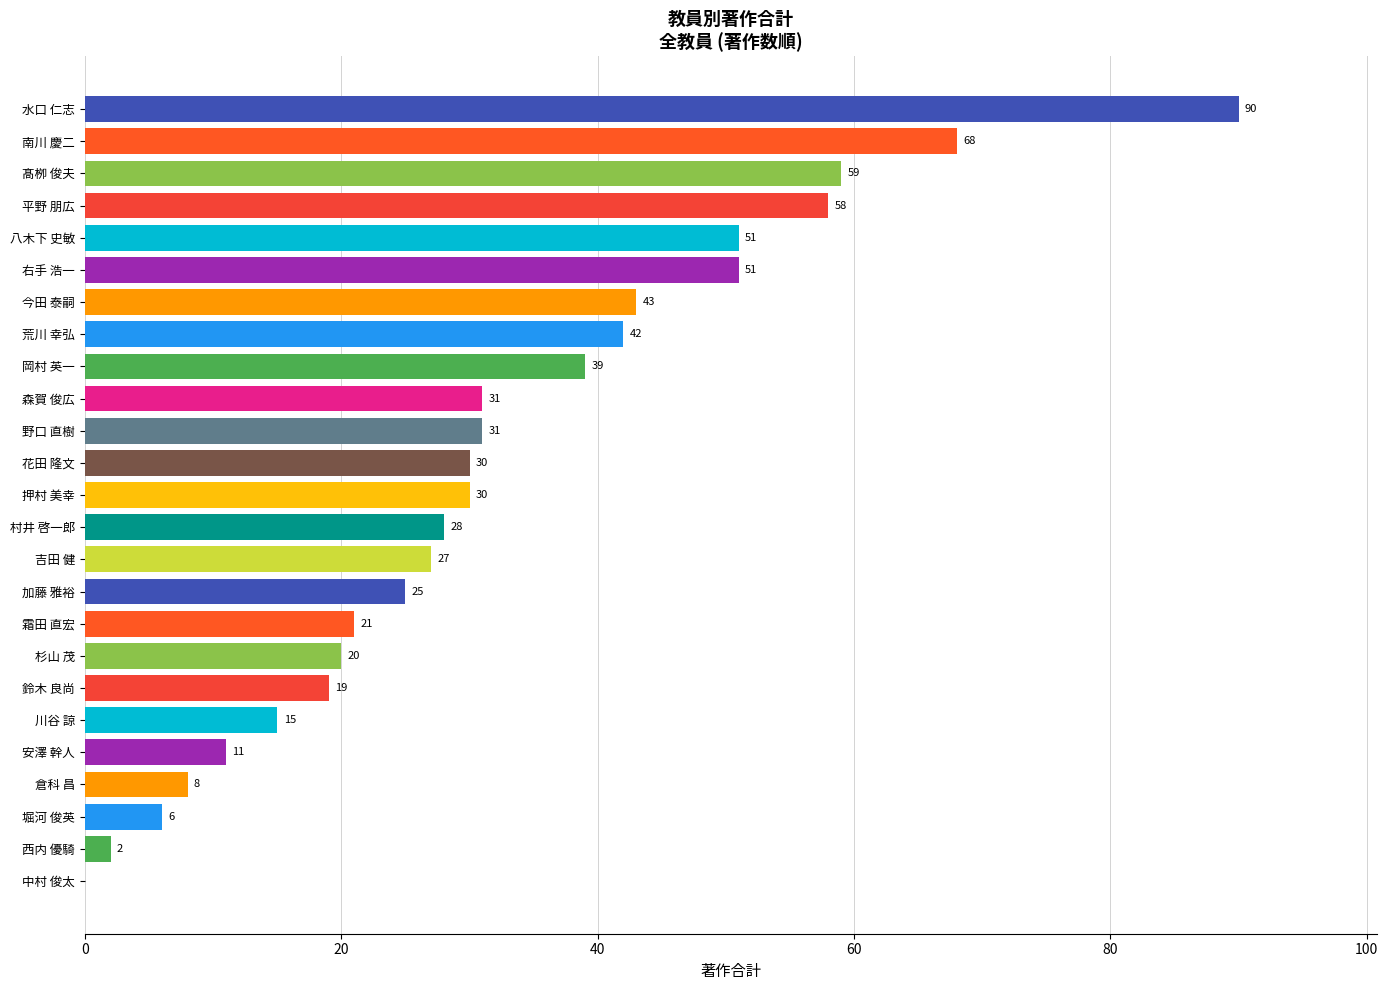

How many values are above zero?

24